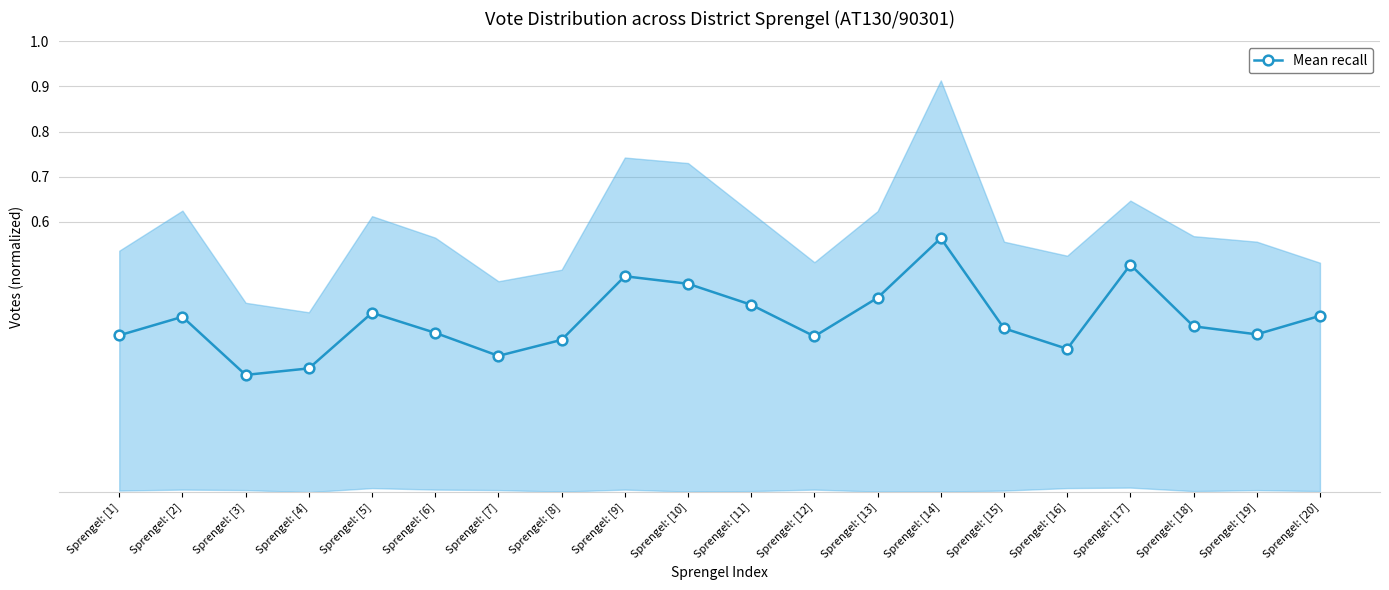

At which category does the data reach its first local peak?

Sprengel: [2]